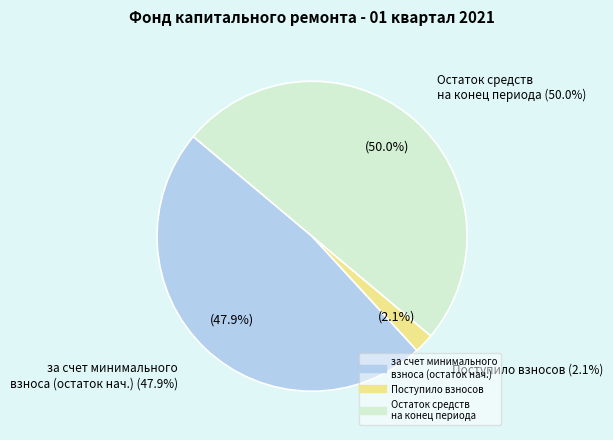

Is there a majority slice in this chart?

Yes